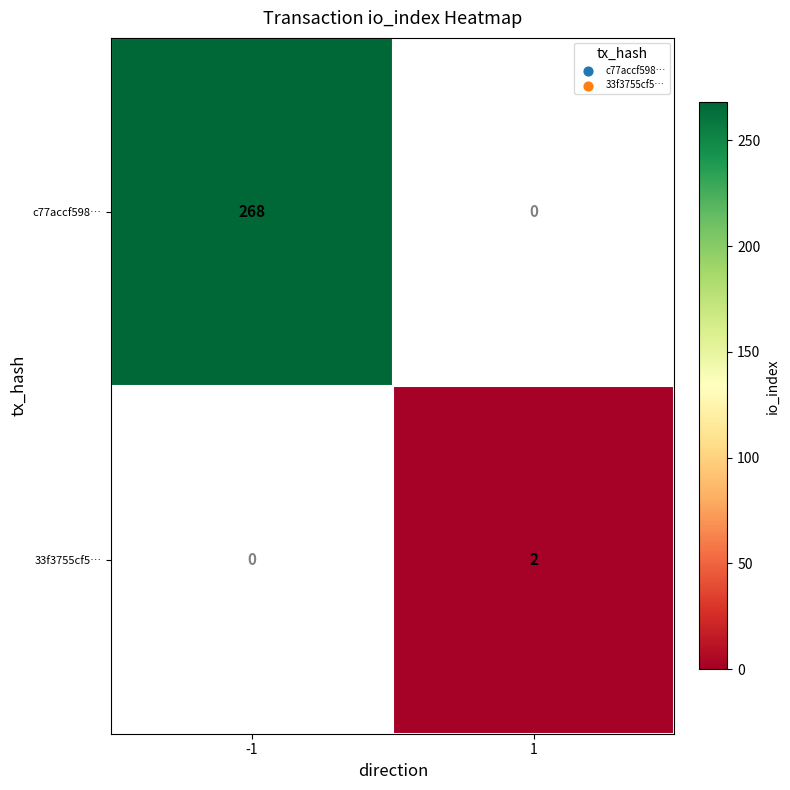

What is the maximum value for c77accf598…?

268